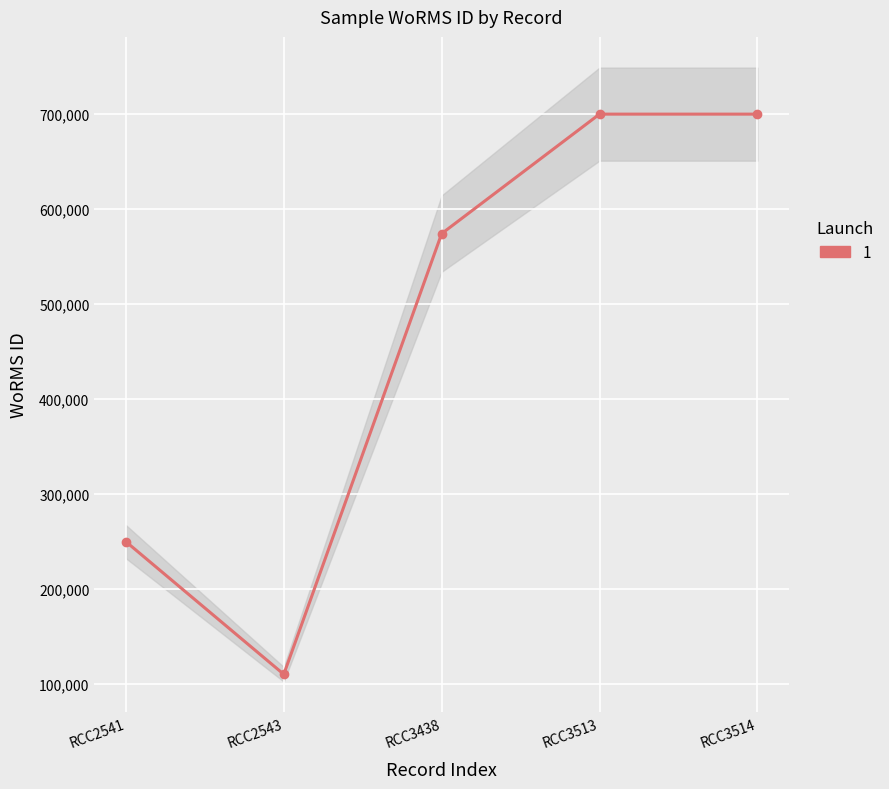

Reading left to right, transcribe all the data shown in this chart.

249731	110172	573853	699620	699620